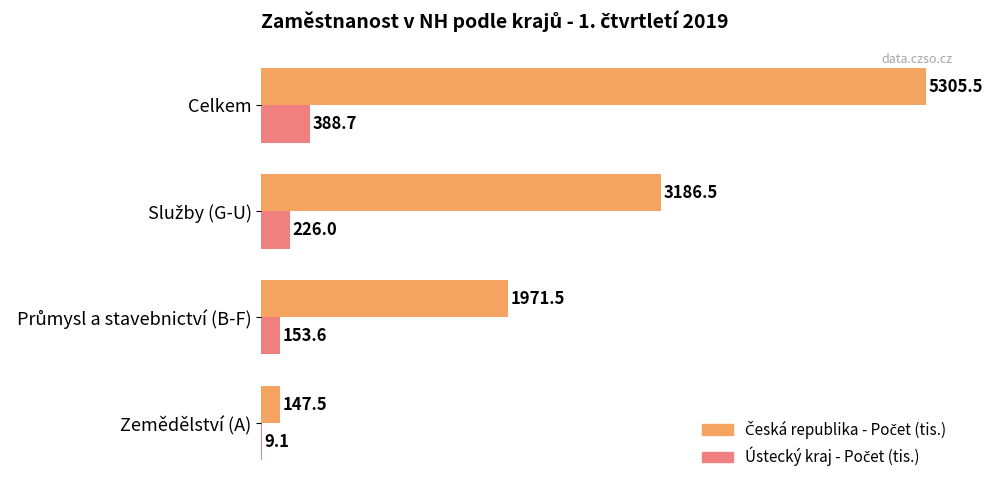

What is the total value across all series at Zemědělství (A)?

156.6